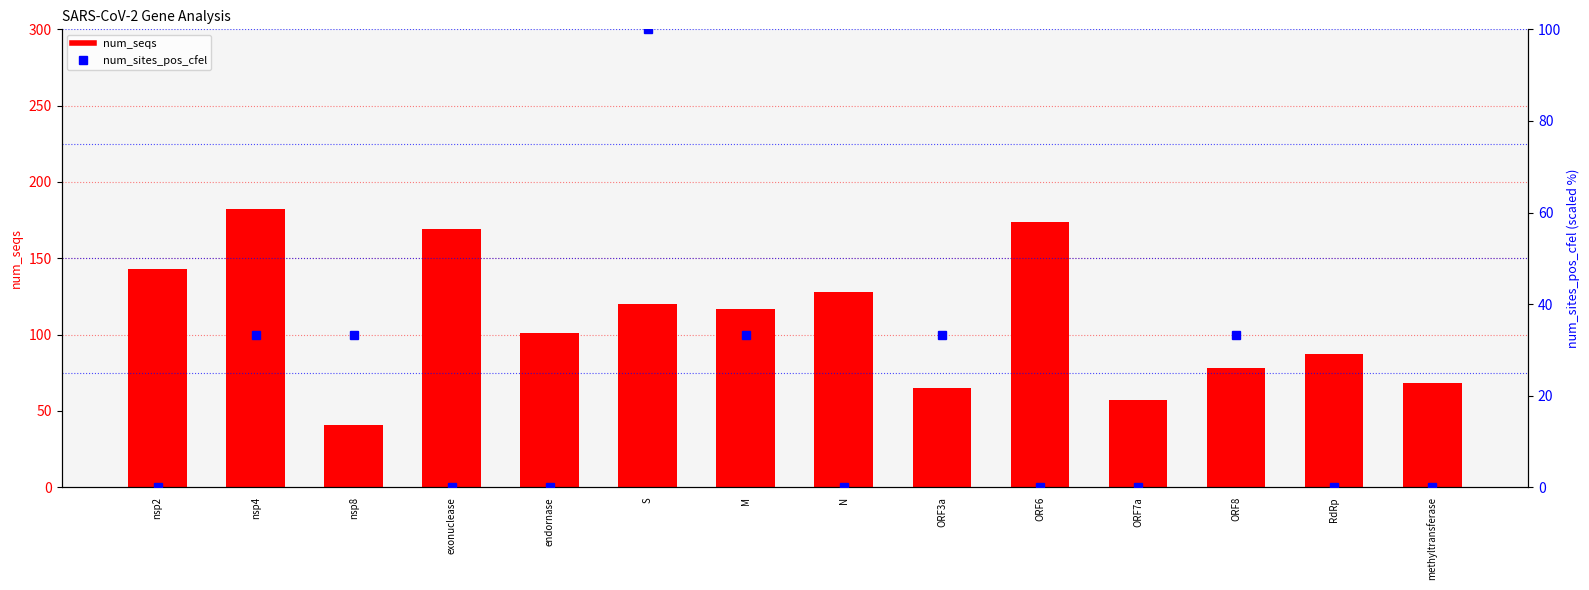

At how many categories does at least one series exceed 107?

7